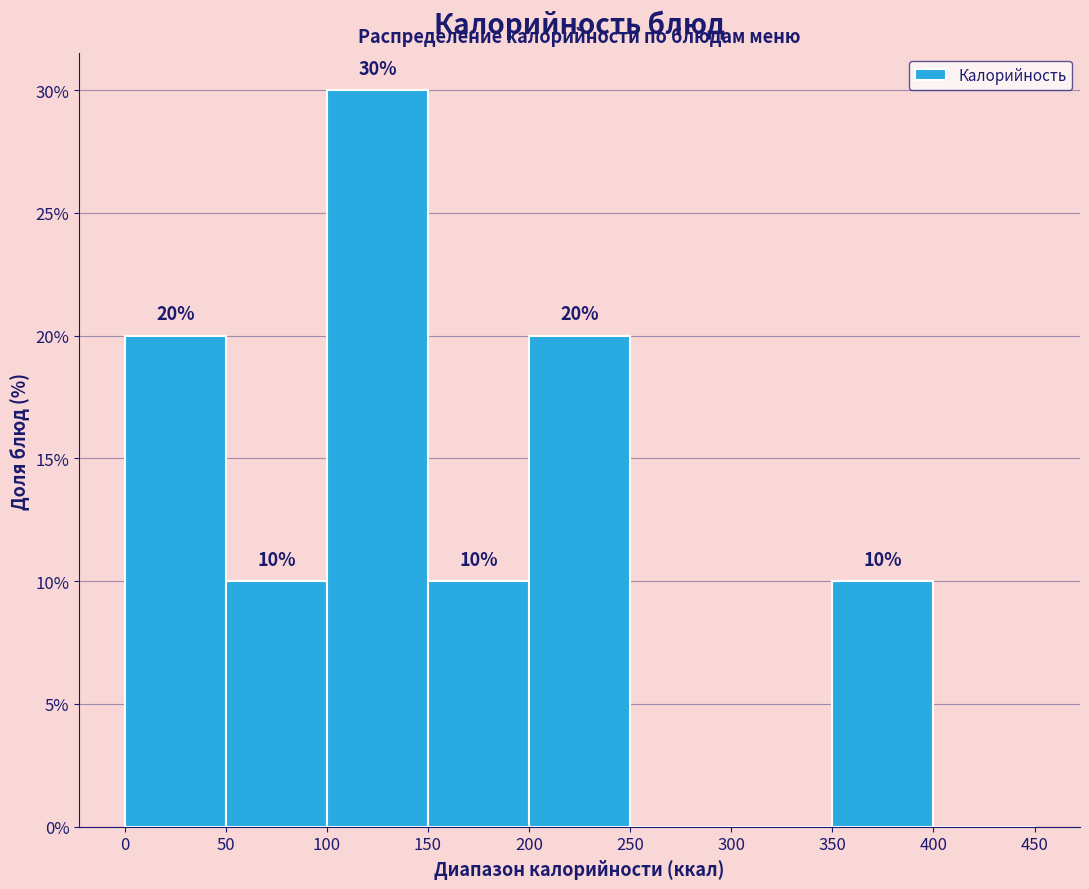

Which range on the x-axis has the tallest bar?

100 to 150